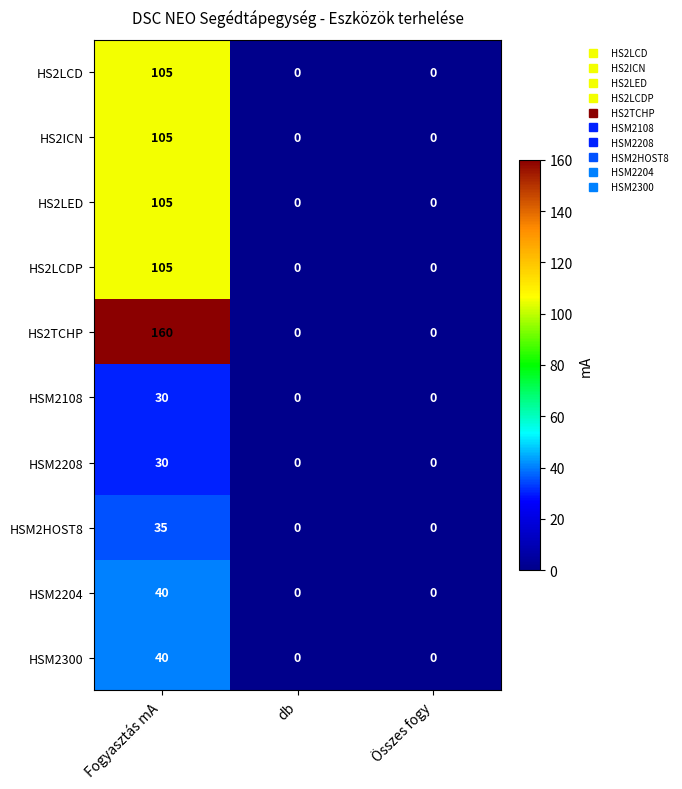

What is the sum of the HS2LED values at Fogyasztás mA and Összes fogy?

105